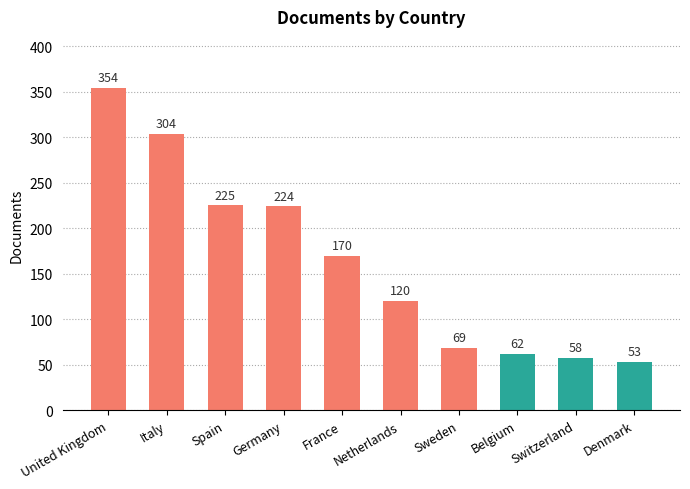

What is the change in value from France to Belgium?

-108